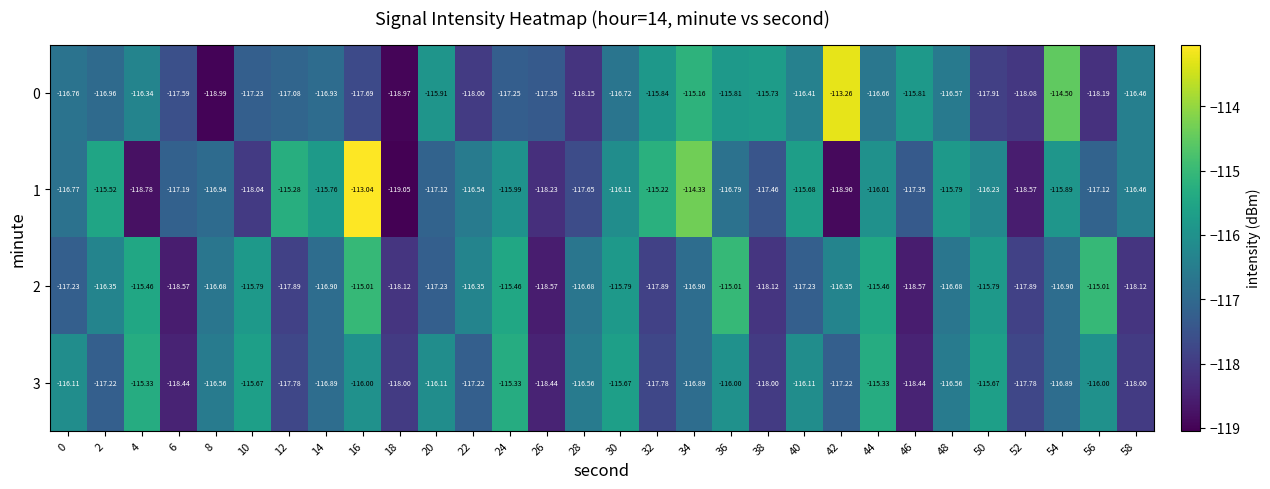

Reading left to right, list all the values displayed in this chart.

0: 0=-116.8	2=-117.0	4=-116.3	6=-117.6	8=-119.0	10=-117.2	12=-117.1	14=-116.9	16=-117.7	18=-119.0	20=-115.9	22=-118.0	24=-117.2	26=-117.3	28=-118.2	30=-116.7	32=-115.8	34=-115.2	36=-115.8	38=-115.7	40=-116.4	42=-113.3	44=-116.7	46=-115.8	48=-116.6	50=-117.9	52=-118.1	54=-114.5	56=-118.2	58=-116.5
1: 0=-116.8	2=-115.5	4=-118.8	6=-117.2	8=-116.9	10=-118.0	12=-115.3	14=-115.8	16=-113.0	18=-119.0	20=-117.1	22=-116.5	24=-116.0	26=-118.2	28=-117.7	30=-116.1	32=-115.2	34=-114.3	36=-116.8	38=-117.5	40=-115.7	42=-118.9	44=-116.0	46=-117.3	48=-115.8	50=-116.2	52=-118.6	54=-115.9	56=-117.1	58=-116.5
2: 0=-117.2	2=-116.3	4=-115.5	6=-118.6	8=-116.7	10=-115.8	12=-117.9	14=-116.9	16=-115.0	18=-118.1	20=-117.2	22=-116.3	24=-115.5	26=-118.6	28=-116.7	30=-115.8	32=-117.9	34=-116.9	36=-115.0	38=-118.1	40=-117.2	42=-116.3	44=-115.5	46=-118.6	48=-116.7	50=-115.8	52=-117.9	54=-116.9	56=-115.0	58=-118.1
3: 0=-116.1	2=-117.2	4=-115.3	6=-118.4	8=-116.6	10=-115.7	12=-117.8	14=-116.9	16=-116.0	18=-118.0	20=-116.1	22=-117.2	24=-115.3	26=-118.4	28=-116.6	30=-115.7	32=-117.8	34=-116.9	36=-116.0	38=-118.0	40=-116.1	42=-117.2	44=-115.3	46=-118.4	48=-116.6	50=-115.7	52=-117.8	54=-116.9	56=-116.0	58=-118.0